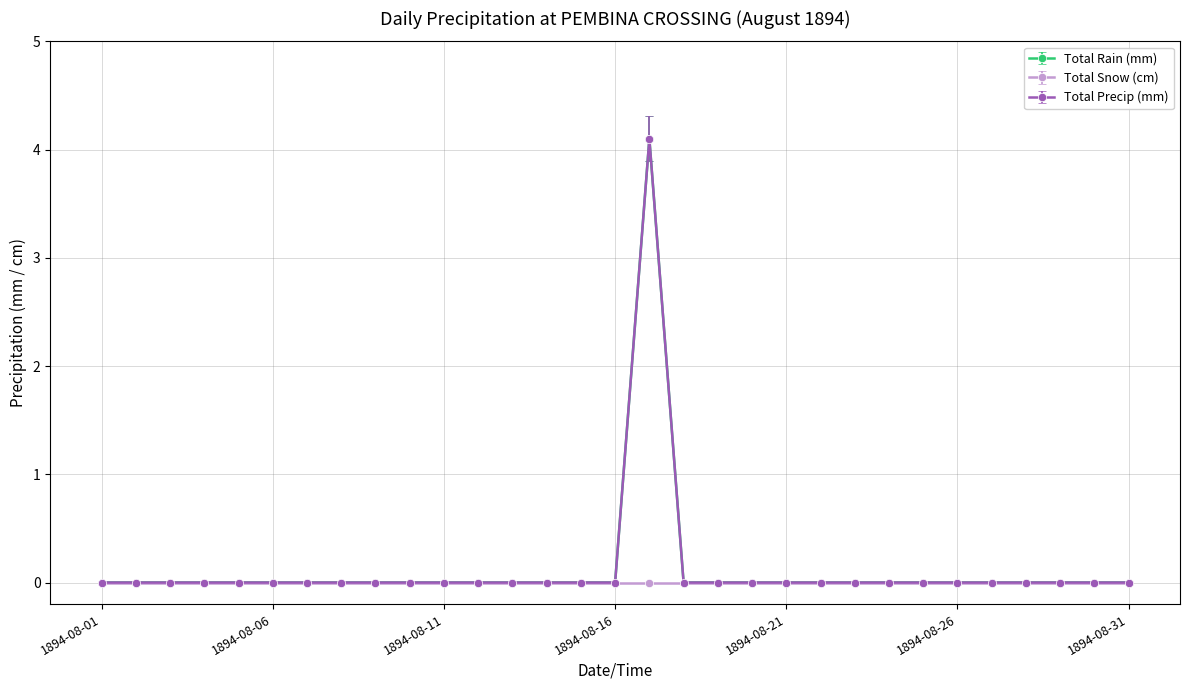

Count the number of categories in the chart.

31